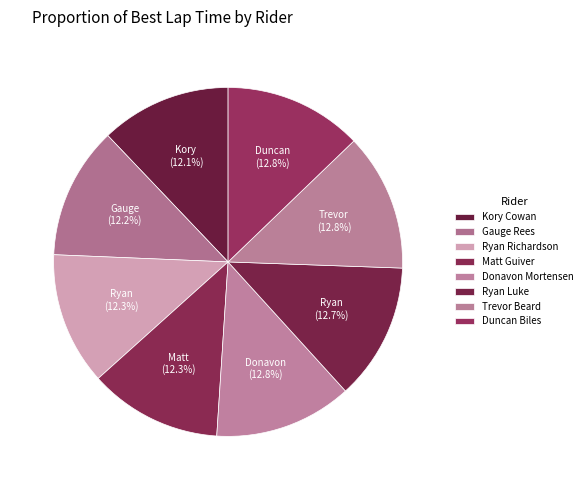

Between Gauge Rees and Matt Guiver, which is larger?

Matt Guiver